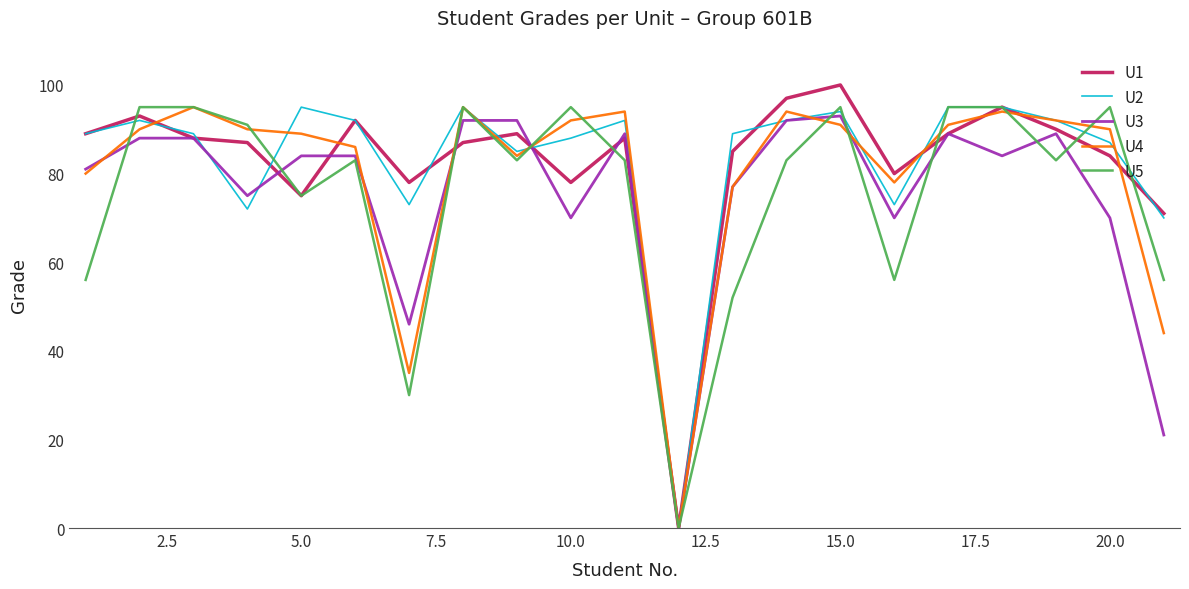

How many values in U2 are above zero?

20